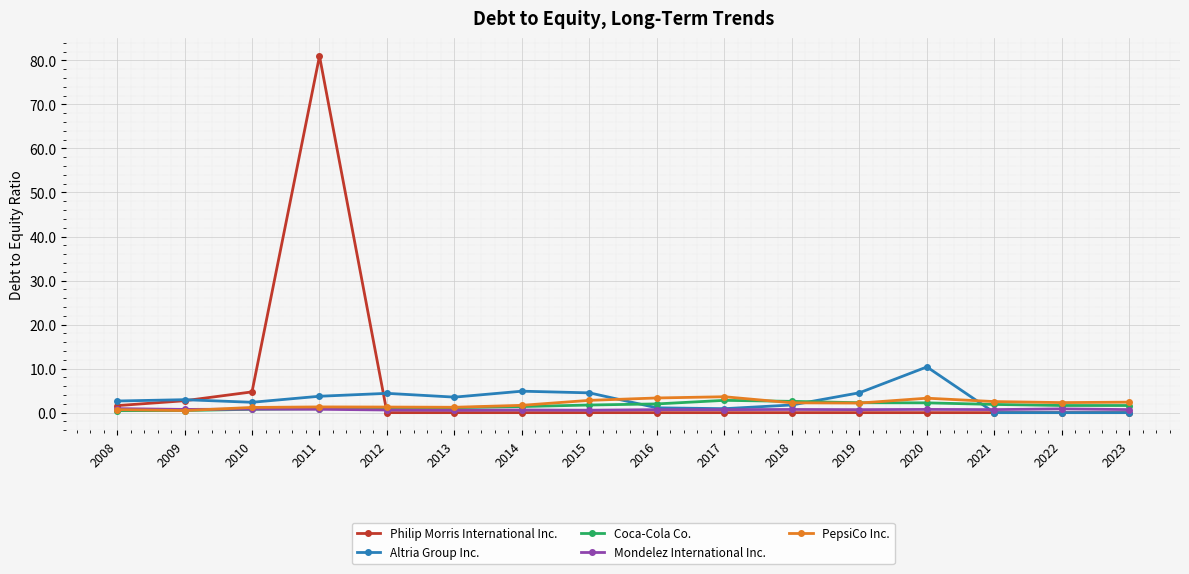

At how many categories does at least one series exceed 68?

1